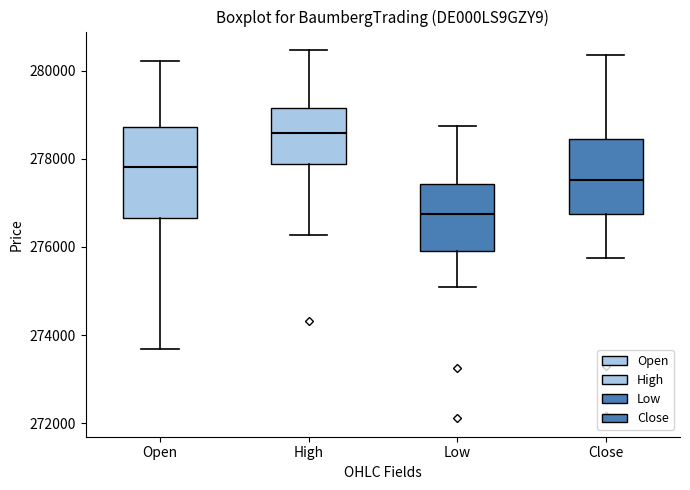

Reading left to right, read every box against the y-axis: the position of its median line, the range the box covers, and the ends of its whiskers. The values are not printed on the chart, so give them approximately, as read against the axis.

Open: median 277800, box 276600 to 278800, whiskers 273600 to 280200
High: median 278600, box 277800 to 279200, whiskers 276200 to 280400
Low: median 276800, box 276000 to 277400, whiskers 275000 to 278800
Close: median 277600, box 276800 to 278400, whiskers 275800 to 280400